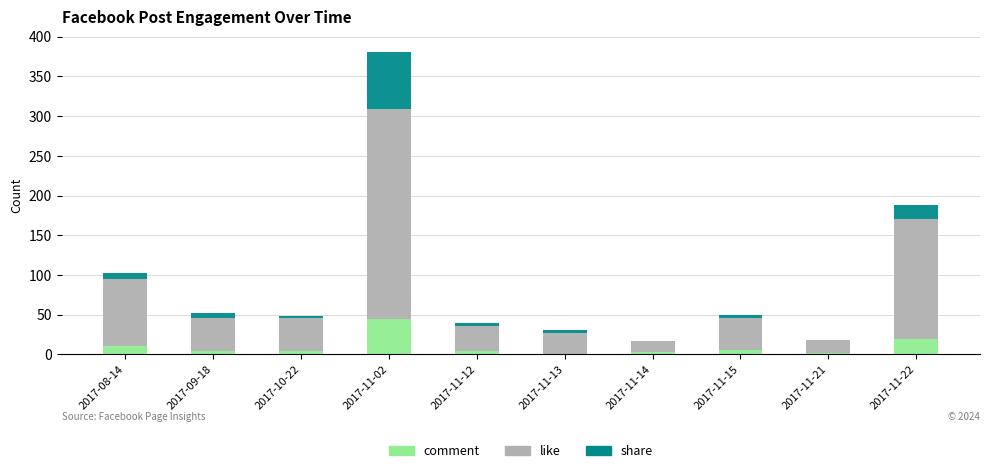

What is the highest value of the comment series?

44